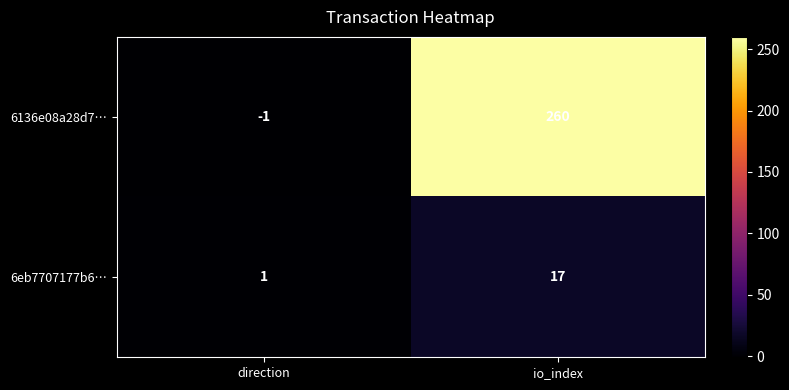

How many data points does each series have?

2